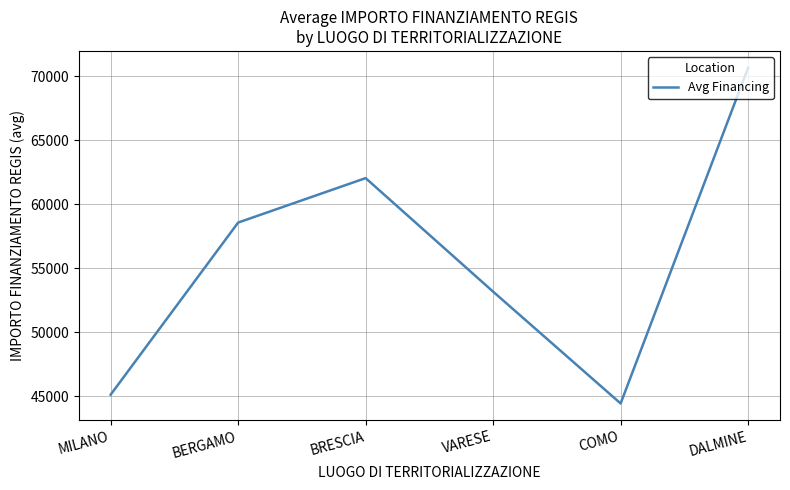

What is the difference between the maximum and minimum values?

26218.6